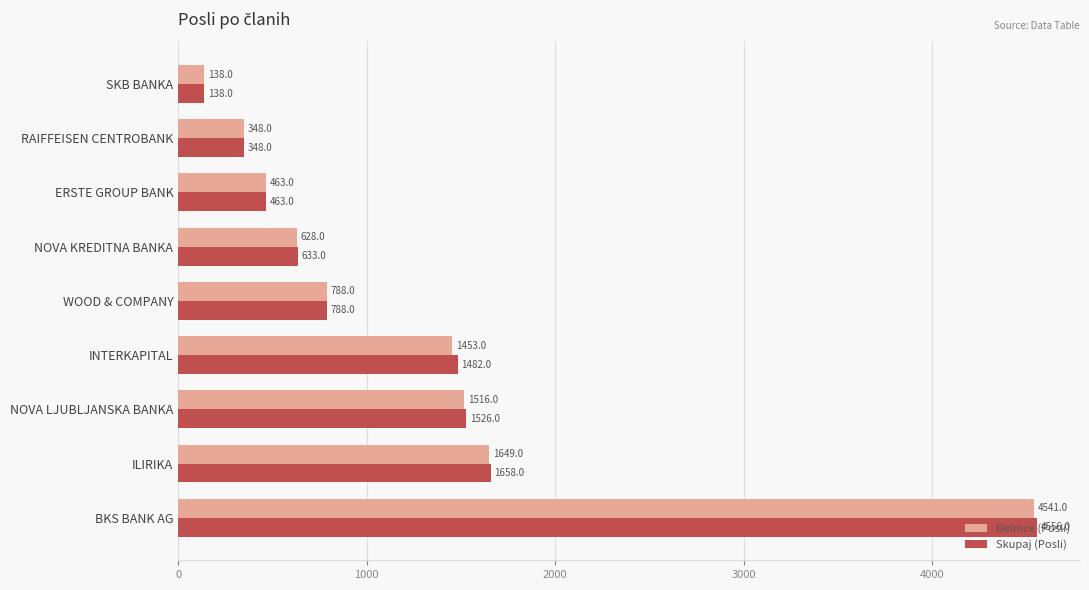

What is the difference between the maximum and minimum values in the Skupaj (Posli) series?

4418